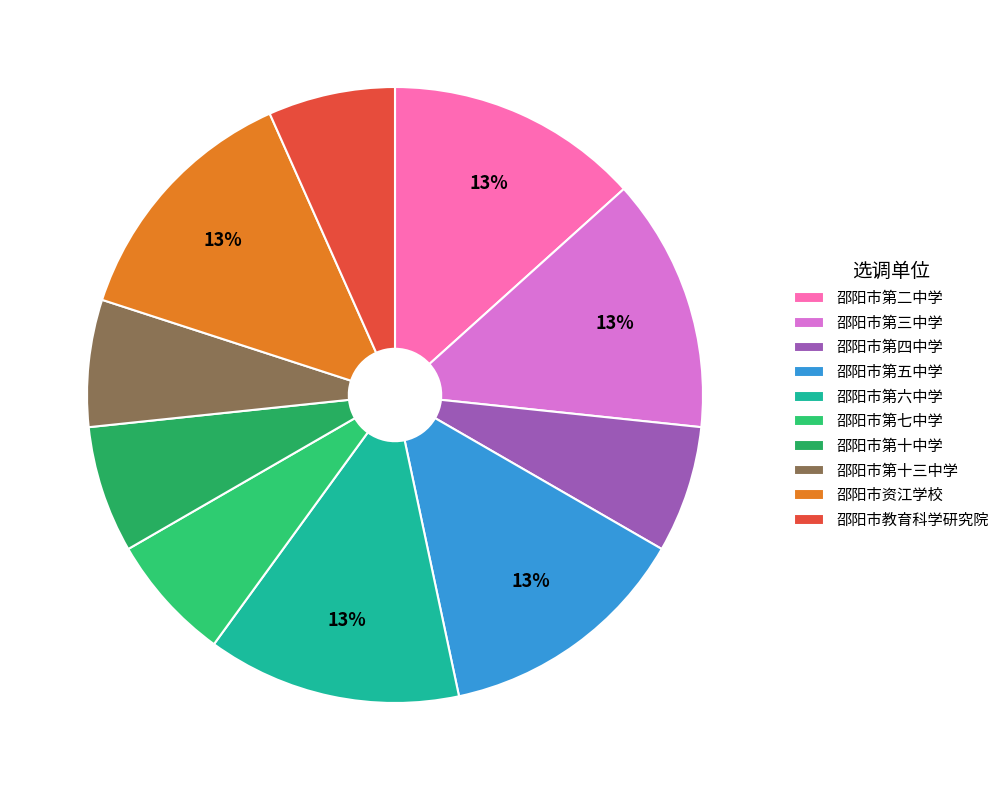

How many slices are in this pie chart?

10